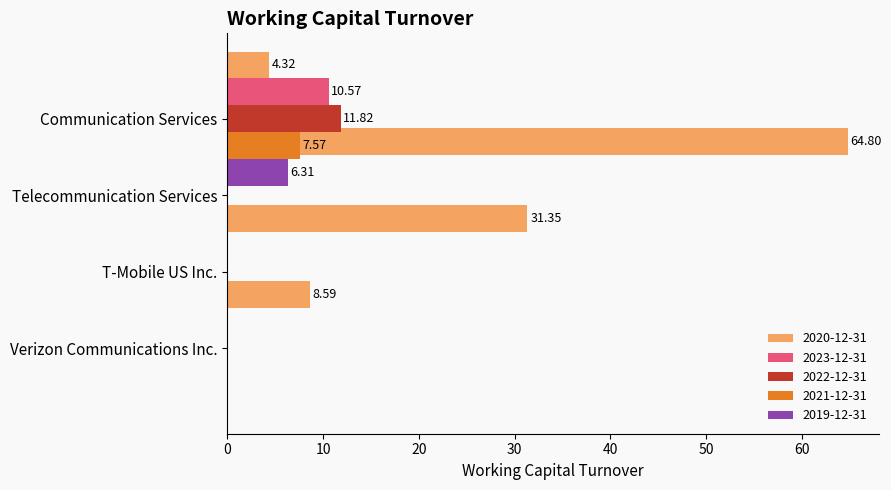

Which has a higher value, Telecommunication Services or Communication Services?

Telecommunication Services